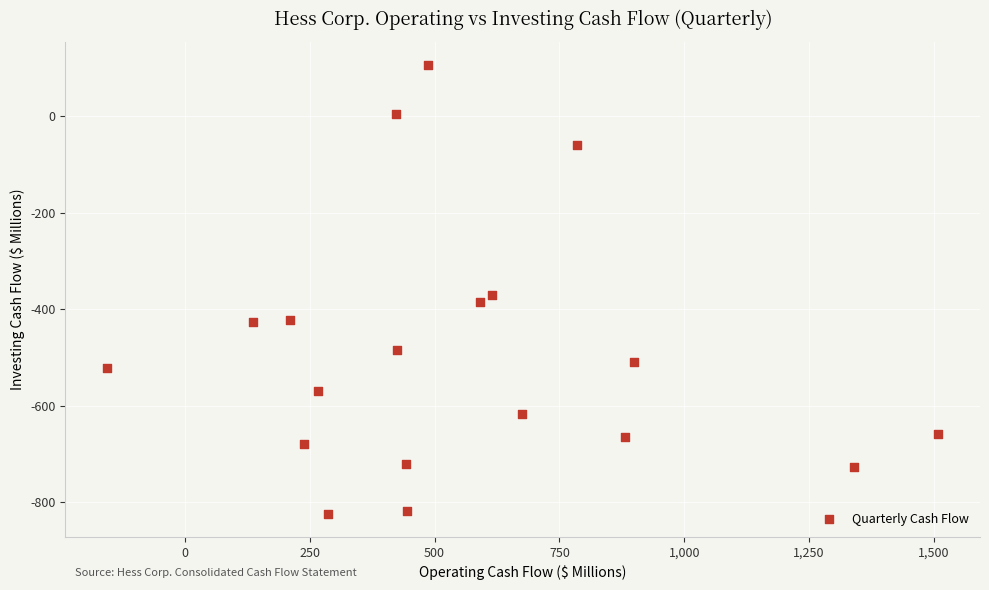

What Y value in the scatter plot is closest to -359?

-370